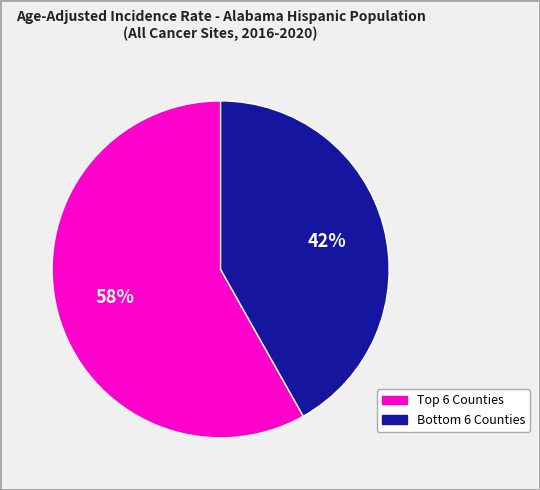

Which category has the smallest portion of the pie?

Bottom 6 Counties